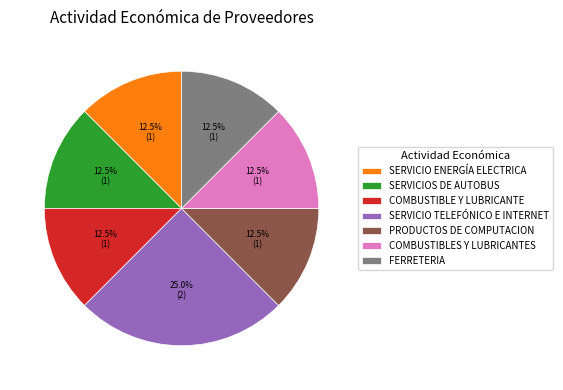

Combined, what portion of the pie is PRODUCTOS DE COMPUTACION and FERRETERIA?

25.0%